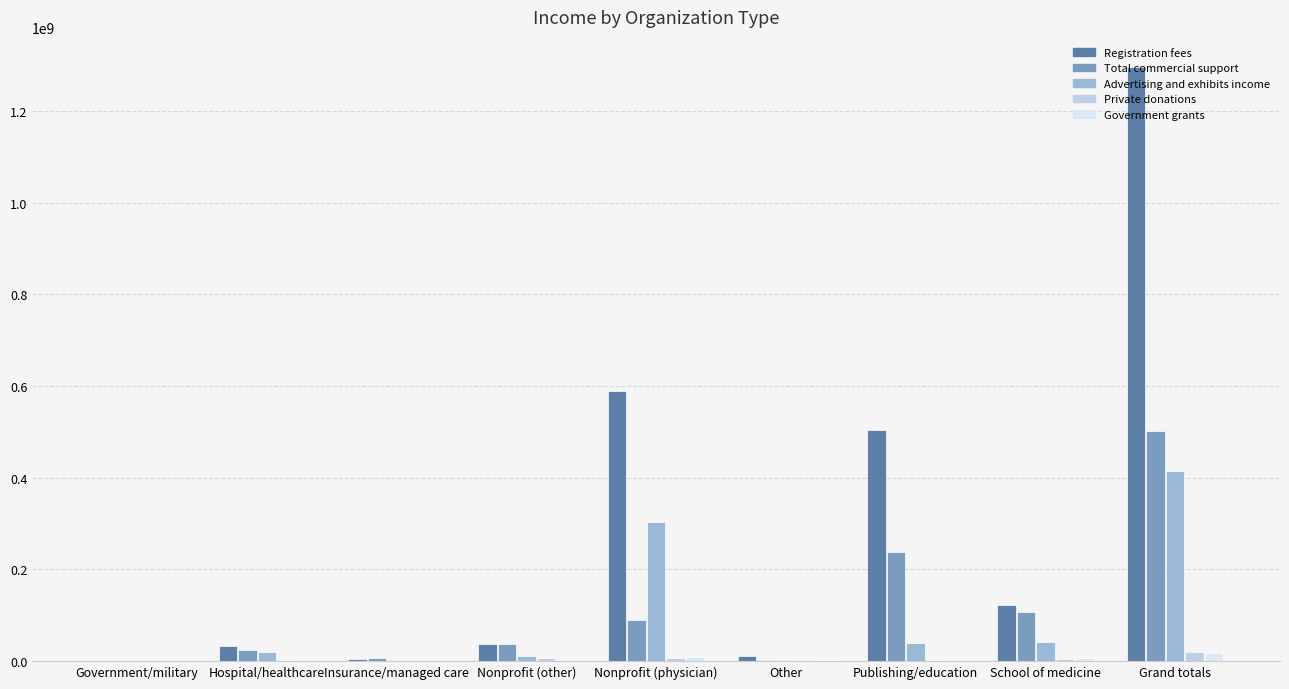

The value of Advertising and exhibits income at Hospital/healthcare is 19325706.5. True or false?

True